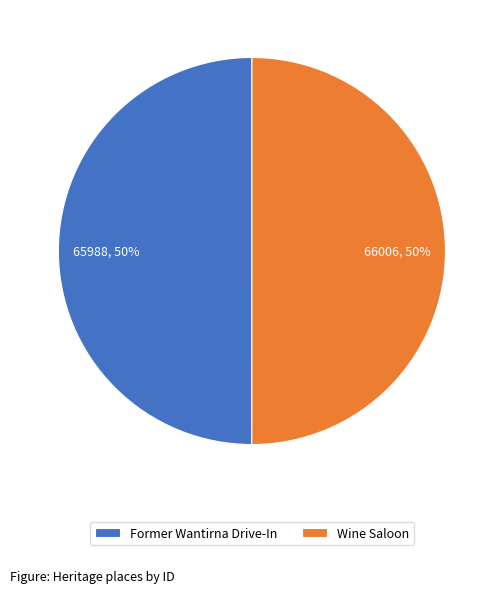

To the nearest percent, what is the combined percentage of Former Wantirna Drive-In and Wine Saloon?

100%